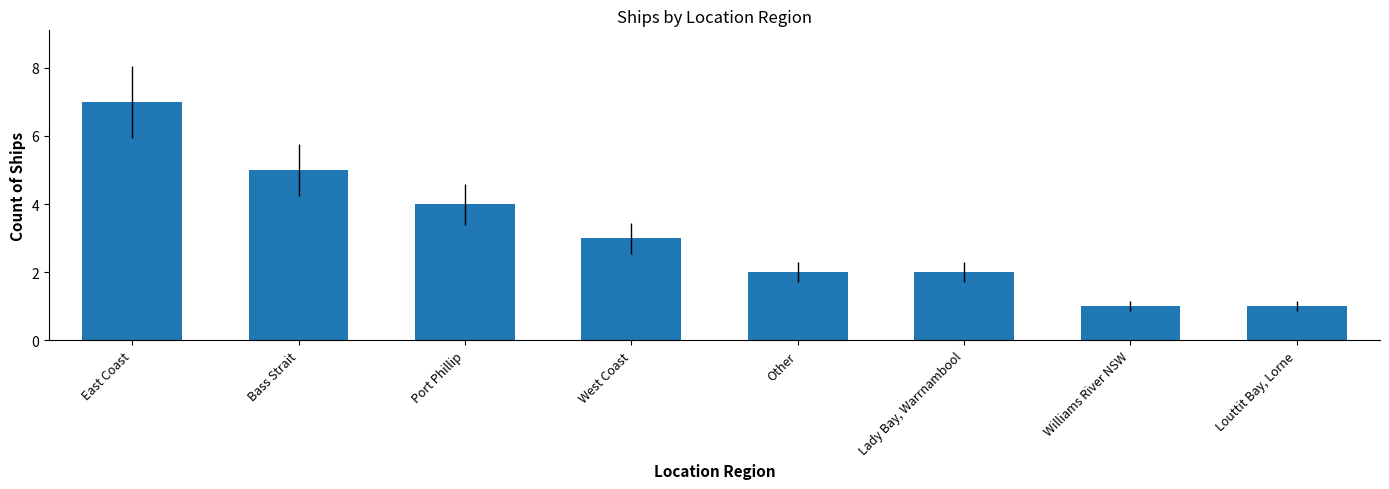

How many bars are there in total?

8